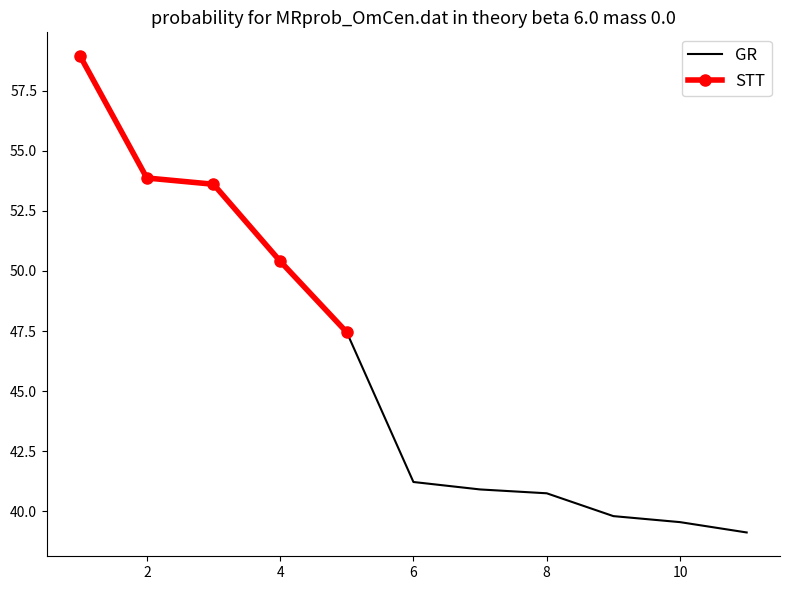

What is the sum of the values at 11 and 2?

93.0